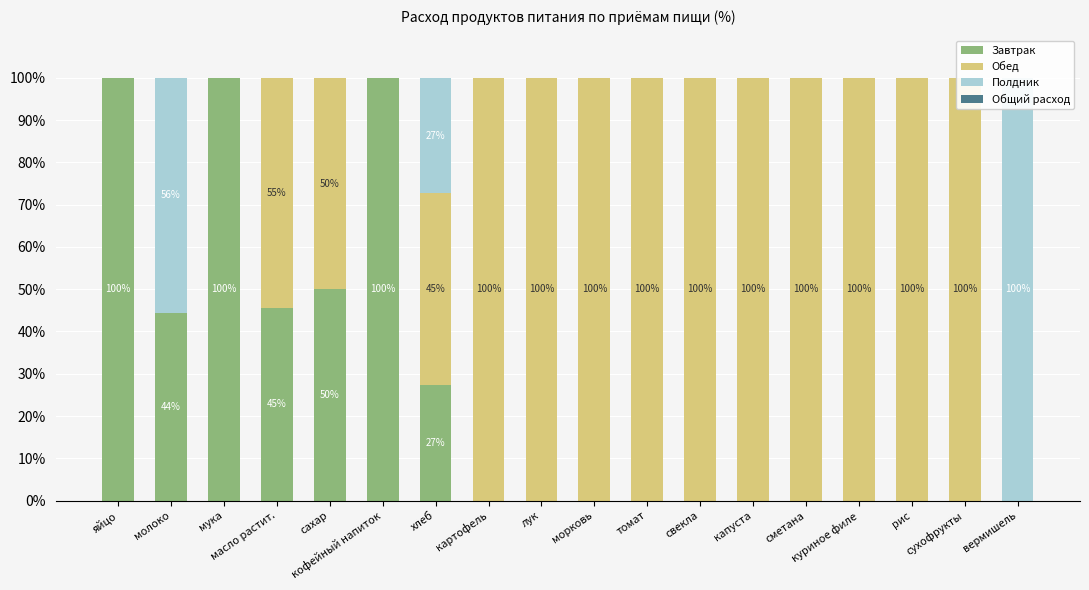

What is the highest value of the Полдник series?

100.0